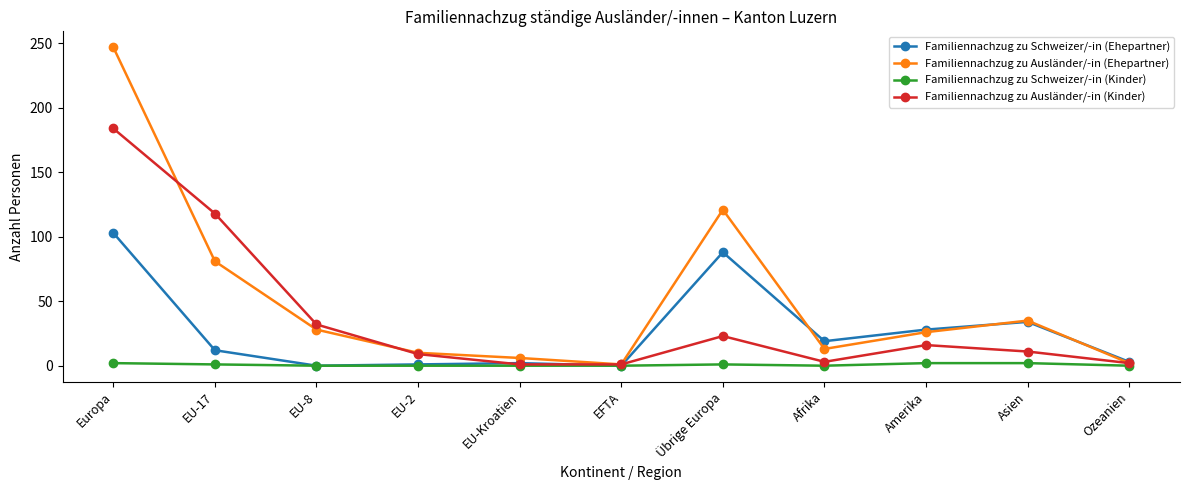

What is the value of the Familiennachzug zu Ausländer/-in (Kinder) point at the 1st from the left?

184